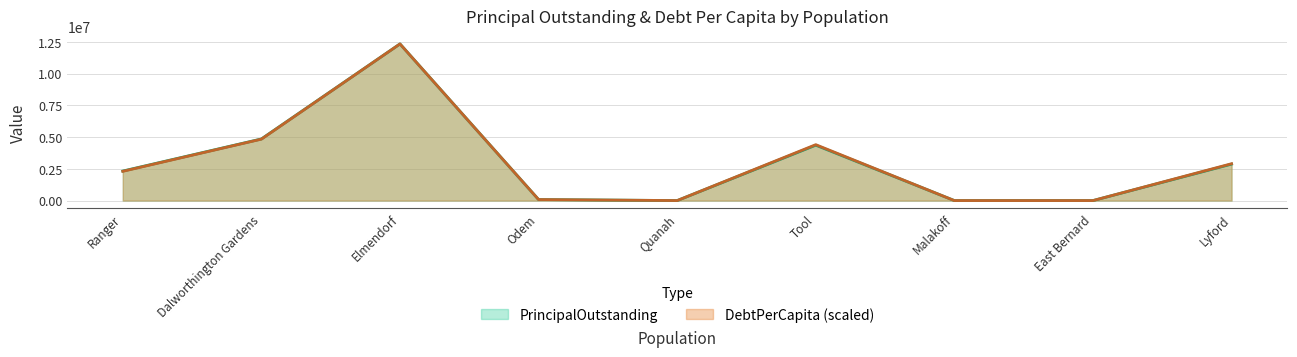

At which category does PrincipalOutstanding reach its first local peak?

Elmendorf